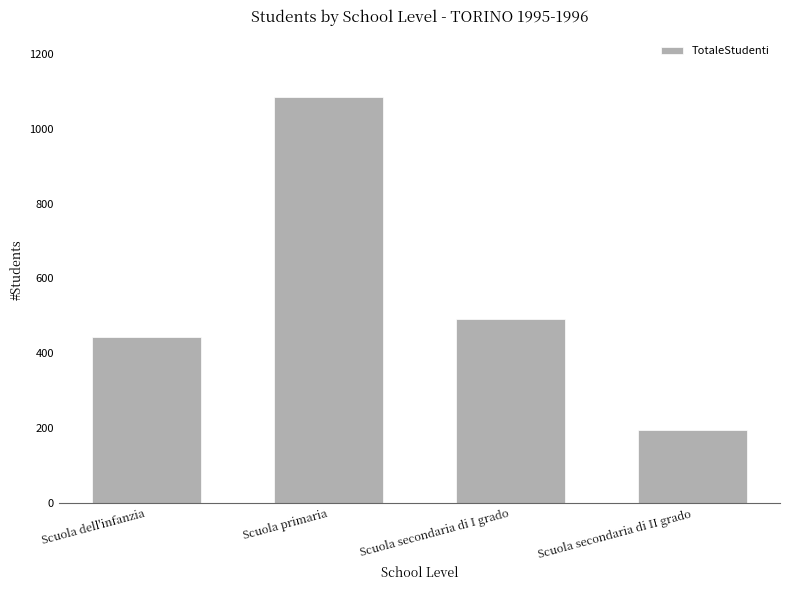

Rank the categories by value from lowest to highest.

Scuola secondaria di II grado, Scuola dell'infanzia, Scuola secondaria di I grado, Scuola primaria